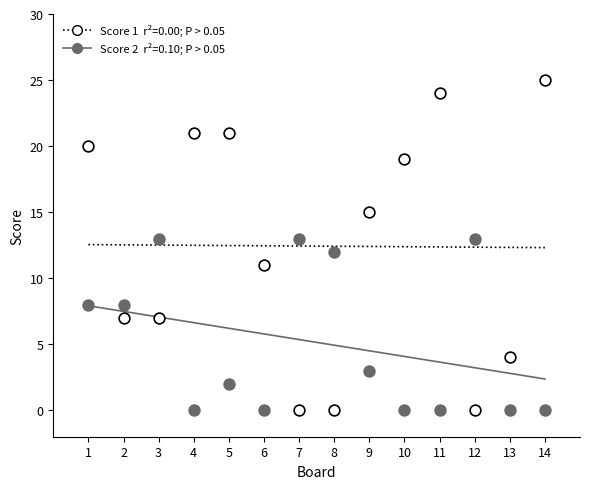

Across all data points, what is the range of X values (max minus min)?

13